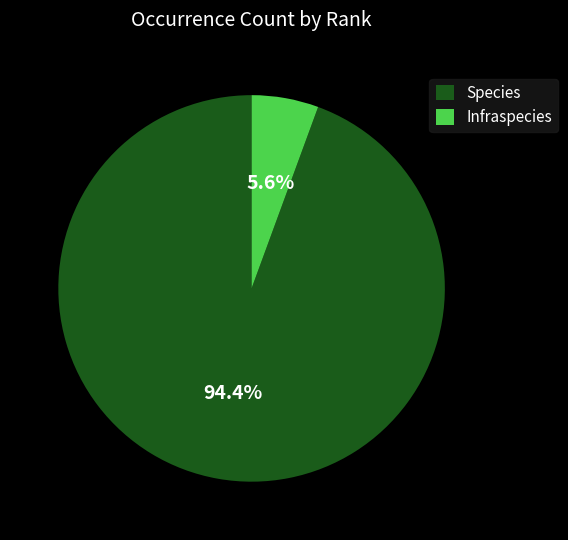

To the nearest percent, what is the difference between the Infraspecies and Species slice percentages?

89%